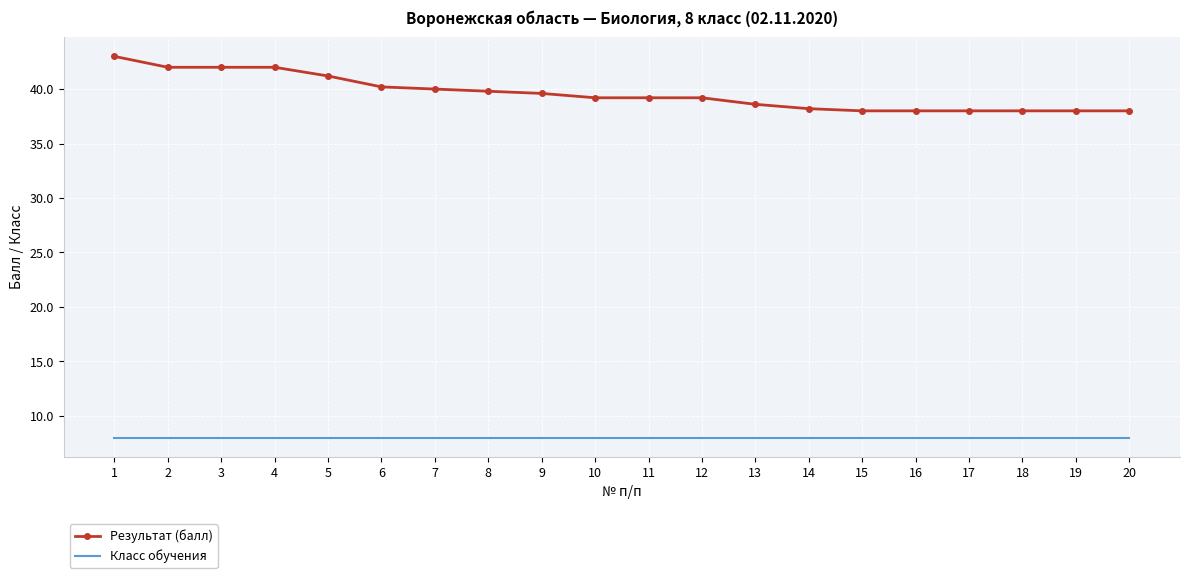

True or false: Класс обучения and Результат (балл) cross at least once.

False